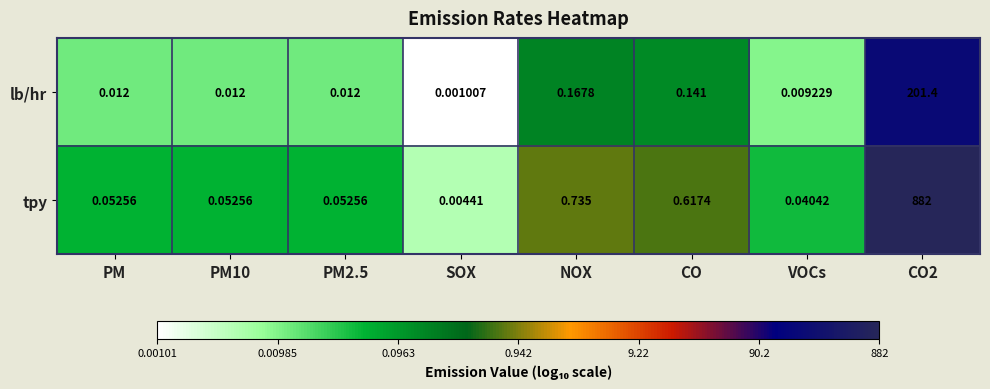

Rank the series at VOCs from highest to lowest value.

tpy, lb/hr